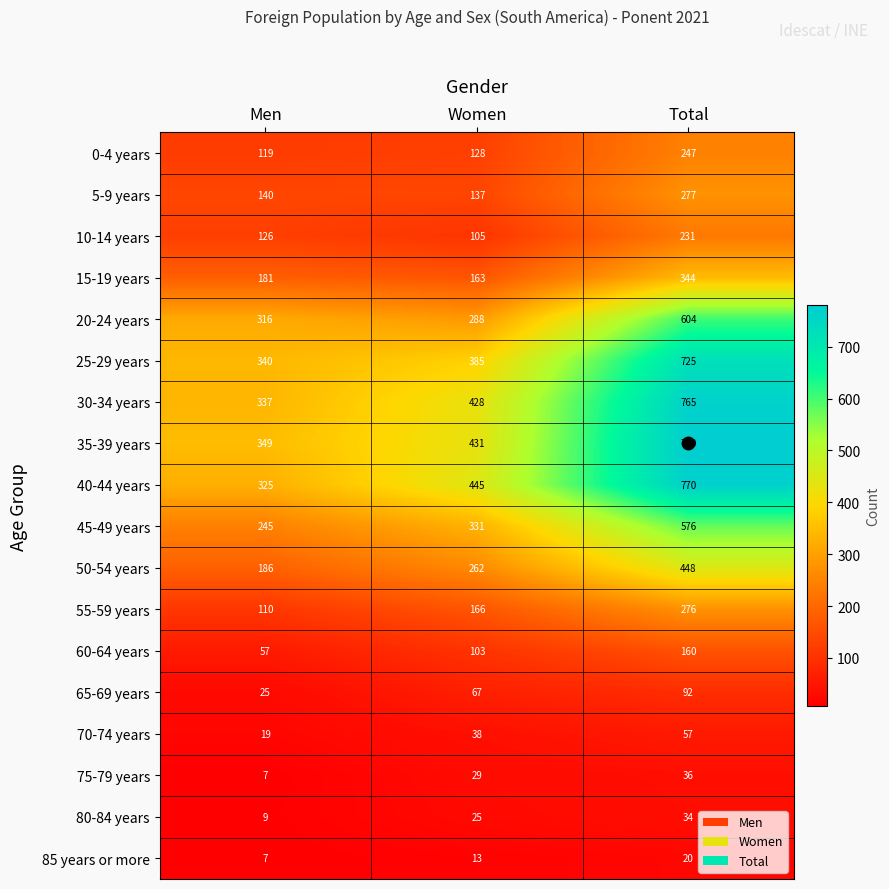

How many data points does each series have?

3